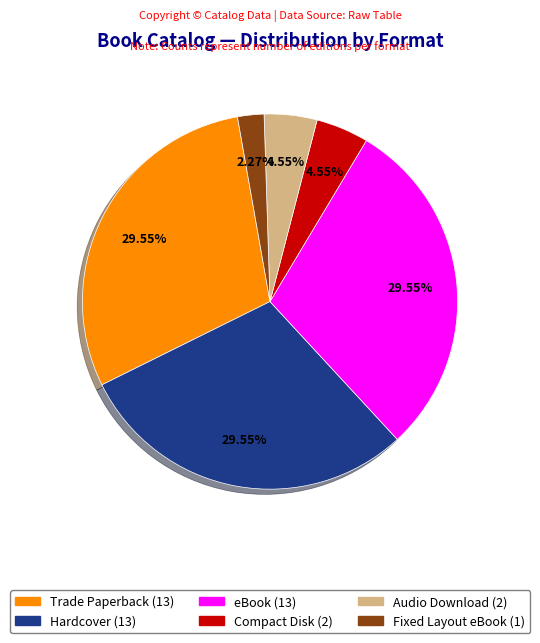

Between eBook and Compact Disk, which is larger?

eBook